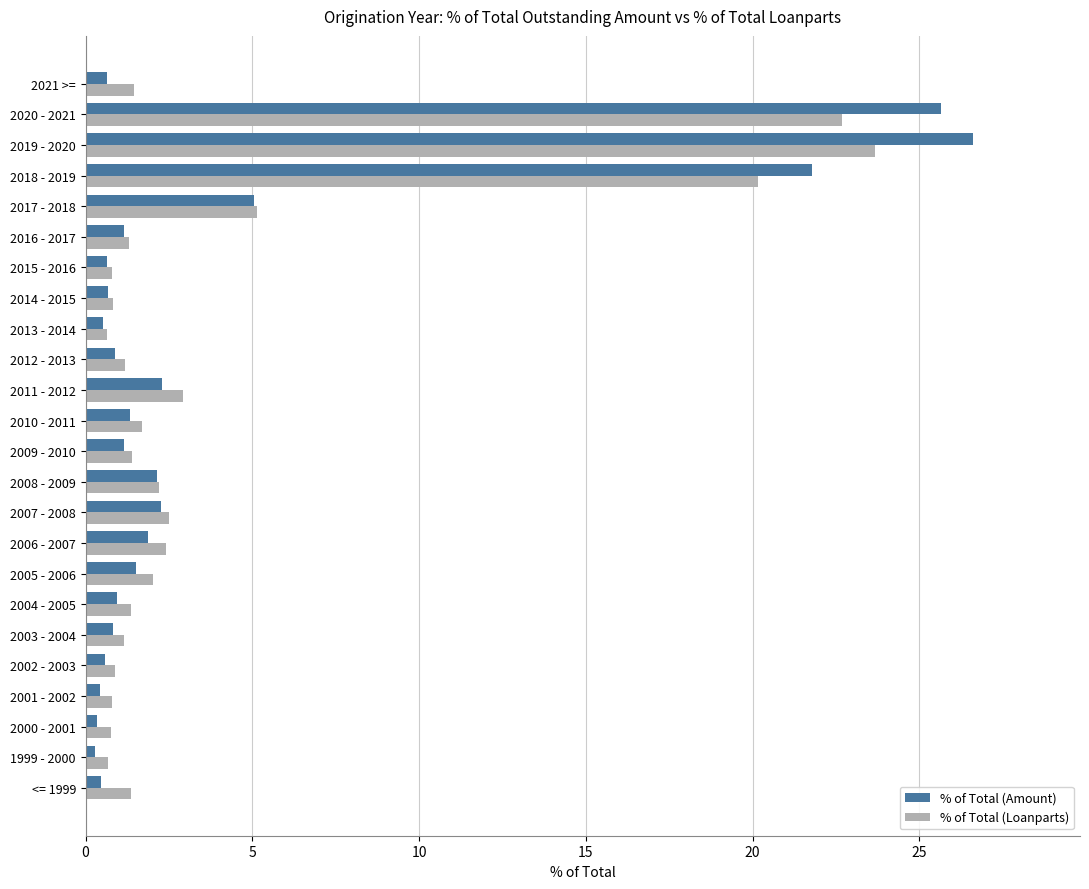

What is the total value across all series at 2019 - 2020?

50.3